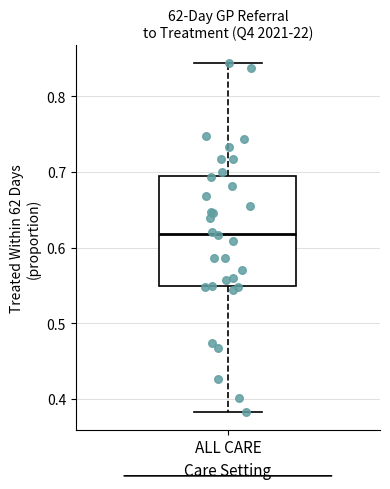

Where is the upper edge of the box for ALL CARE on the y-axis? The values are not printed on the chart, so give them approximately, as read against the axis.

0.70